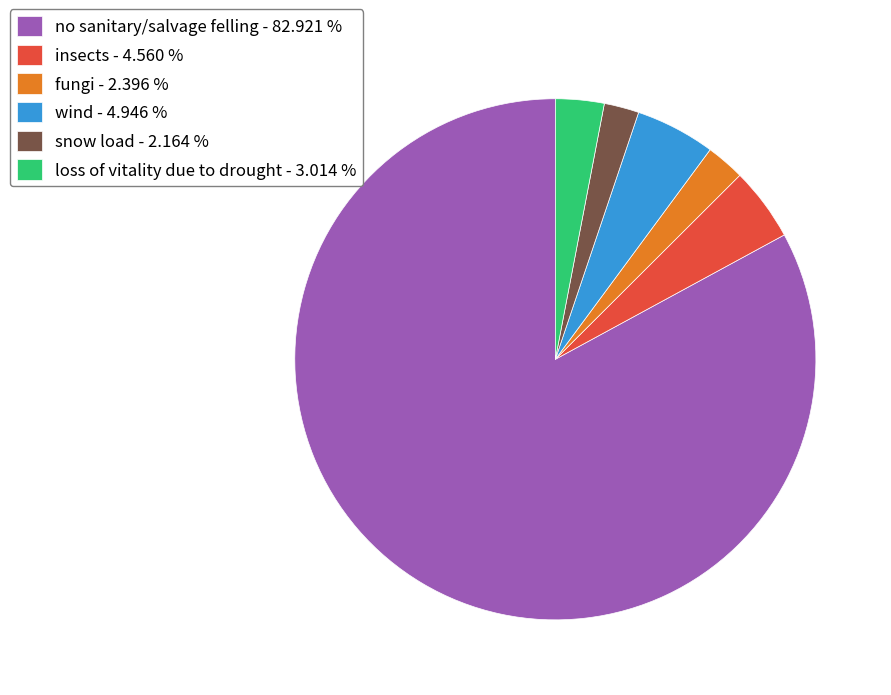

Is no sanitary/salvage felling - 82.921 % the majority of the pie?

Yes